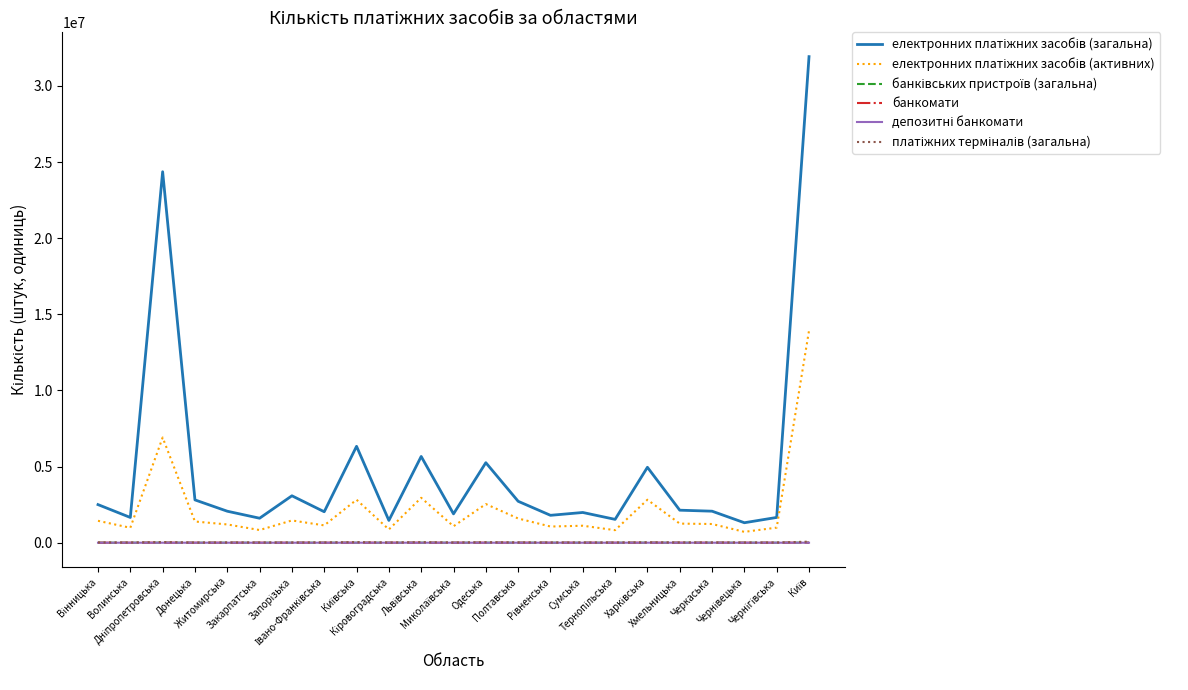

Reading right to left, what are all the values shown in this chart?

електронних платіжних засобів (загальна): Київ=31927468	Чернігівська=1661112	Чернівецька=1312706	Черкаська=2071162	Хмельницька=2136760	Харківська=4954690	Тернопільська=1533680	Сумська=1986168	Рівненська=1799927	Полтавська=2722214	Одеська=5256311	Миколаївська=1894759	Львівська=5666172	Кіровоградська=1463819	Київська=6332228	Івано-Франківська=2034506	Запорізька=3082611	Закарпатська=1609354	Житомирська=2069180	Донецька=2812347	Дніпропетровська=24367829	Волинська=1658738	Вінницька=2503833
електронних платіжних засобів (активних): Київ=13930950	Чернігівська=992197	Чернівецька=713153	Черкаська=1229741	Хмельницька=1254781	Харківська=2824090	Тернопільська=824193	Сумська=1115959	Рівненська=1062936	Полтавська=1591660	Одеська=2539401	Миколаївська=1081054	Львівська=2950971	Кіровоградська=872198	Київська=2823855	Івано-Франківська=1138950	Запорізька=1462797	Закарпатська=832554	Житомирська=1200412	Донецька=1393213	Дніпропетровська=6911458	Волинська=981125	Вінницька=1439001
банківських пристроїв (загальна): Київ=5178	Чернігівська=713	Чернівецька=648	Черкаська=988	Хмельницька=947	Харківська=1934	Тернопільська=664	Сумська=885	Рівненська=790	Полтавська=1238	Одеська=2042	Миколаївська=894	Львівська=1880	Кіровоградська=676	Київська=744	Івано-Франківська=834	Запорізька=755	Закарпатська=798	Житомирська=966	Донецька=359	Дніпропетровська=3056	Волинська=729	Вінницька=1199
банкомати: Київ=2637	Чернігівська=357	Чернівецька=329	Черкаська=539	Хмельницька=520	Харківська=1235	Тернопільська=335	Сумська=459	Рівненська=390	Полтавська=759	Одеська=1090	Миколаївська=459	Львівська=1091	Кіровоградська=365	Київська=476	Івано-Франківська=440	Запорізька=438	Закарпатська=464	Житомирська=482	Донецька=218	Дніпропетровська=1609	Волинська=390	Вінницька=610
депозитні банкомати: Київ=546	Чернігівська=24	Чернівецька=52	Черкаська=74	Хмельницька=56	Харківська=339	Тернопільська=40	Сумська=46	Рівненська=38	Полтавська=112	Одеська=208	Миколаївська=68	Львівська=174	Кіровоградська=61	Київська=113	Івано-Франківська=64	Запорізька=57	Закарпатська=79	Житомирська=69	Донецька=5	Дніпропетровська=247	Волинська=39	Вінницька=87
платіжних терміналів (загальна): Київ=70845	Чернігівська=10566	Чернівецька=9121	Черкаська=15294	Хмельницька=15621	Харківська=25422	Тернопільська=10325	Сумська=11964	Рівненська=12978	Полтавська=18591	Одеська=31243	Миколаївська=11524	Львівська=36037	Кіровоградська=11089	Київська=39187	Івано-Франківська=16875	Запорізька=11623	Закарпатська=11550	Житомирська=14668	Донецька=6453	Дніпропетровська=46584	Волинська=12050	Вінницька=17996